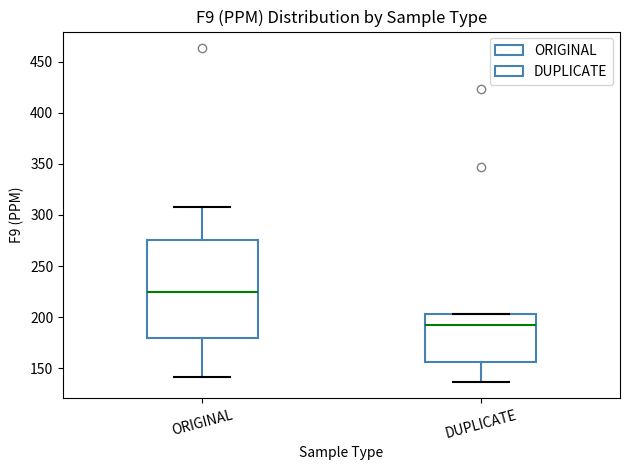

Which box is the tallest, from its lower edge to its upper edge?

ORIGINAL